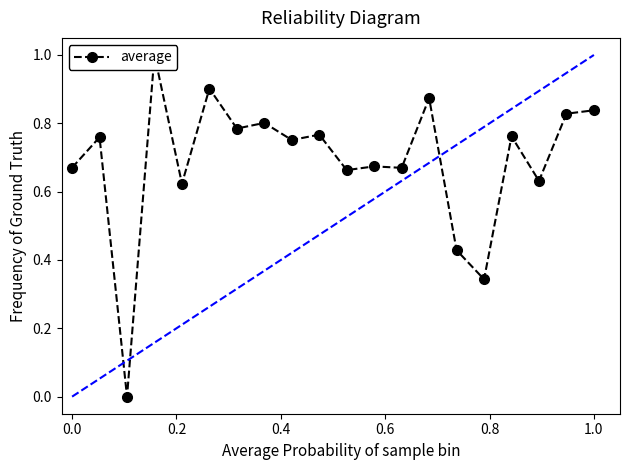

What is the greatest value displayed?

1.0